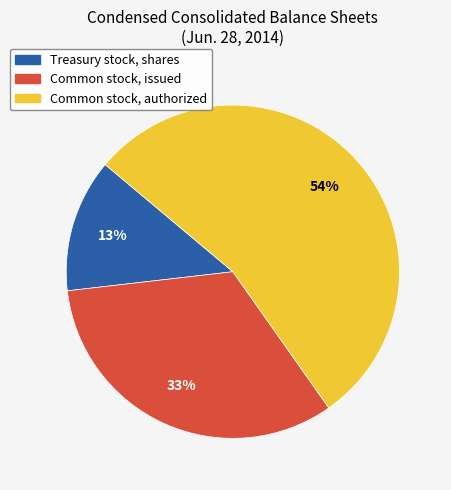

Does Common stock, authorized account for over 50% of the chart?

Yes